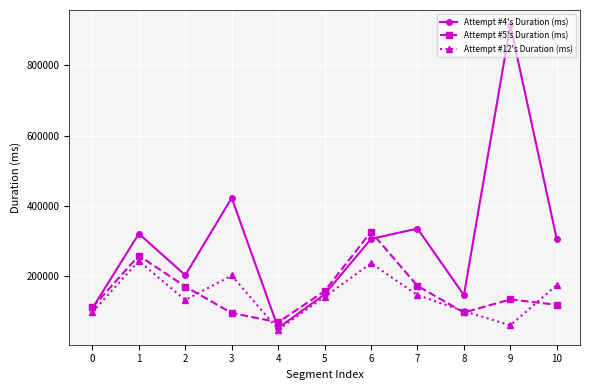

How many data points in Attempt #5's Duration (ms) are less than 134021?

5